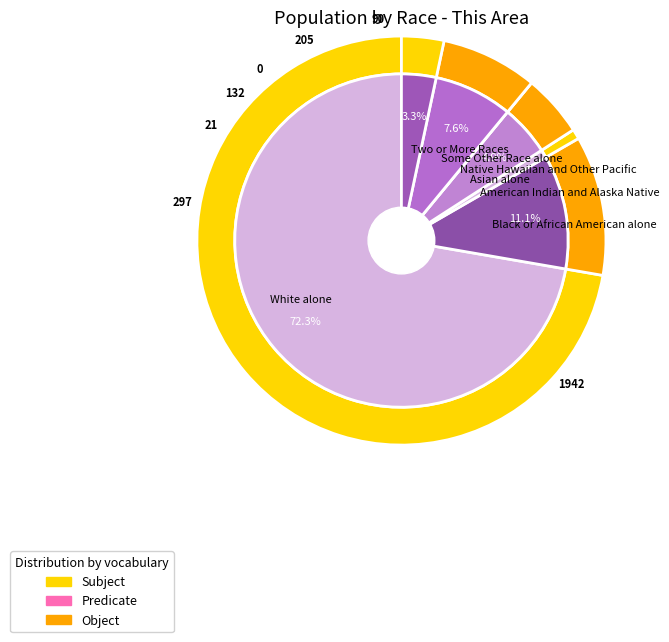

Which category has the smallest portion of the pie?

Native Hawaiian and Other Pacific